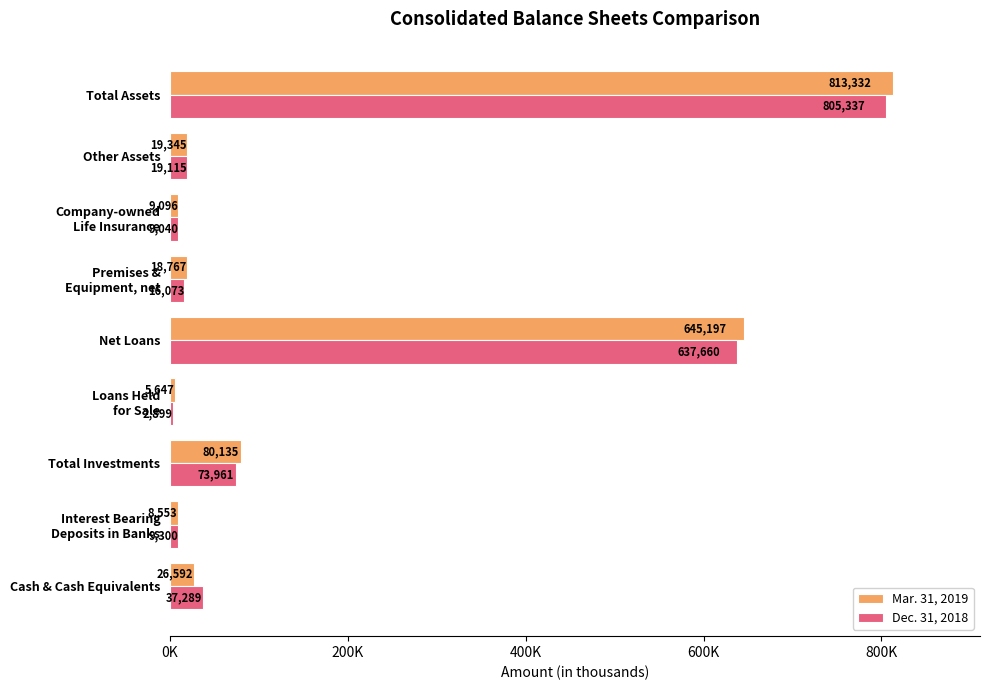

Which series has the widest spread of values?

Mar. 31, 2019